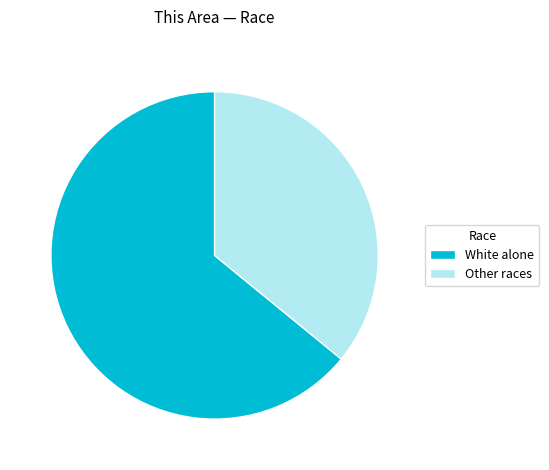

Rank the categories by value from lowest to highest.

Other races, White alone